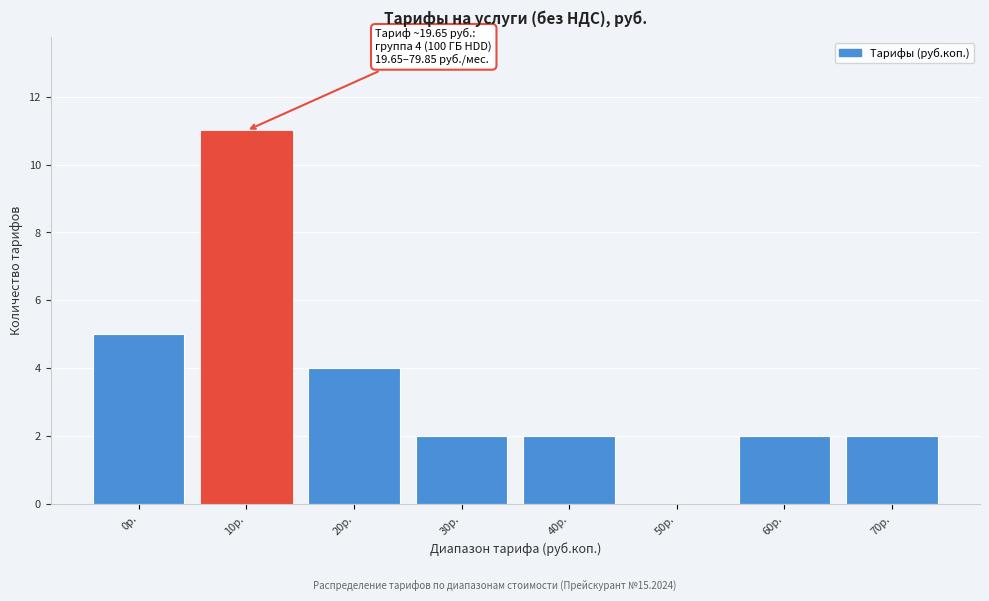

Reading right to left, what are all the values shown in this chart?

70р.=2	60р.=2	50р.=0	40р.=2	30р.=2	20р.=4	10р.=11	0р.=5